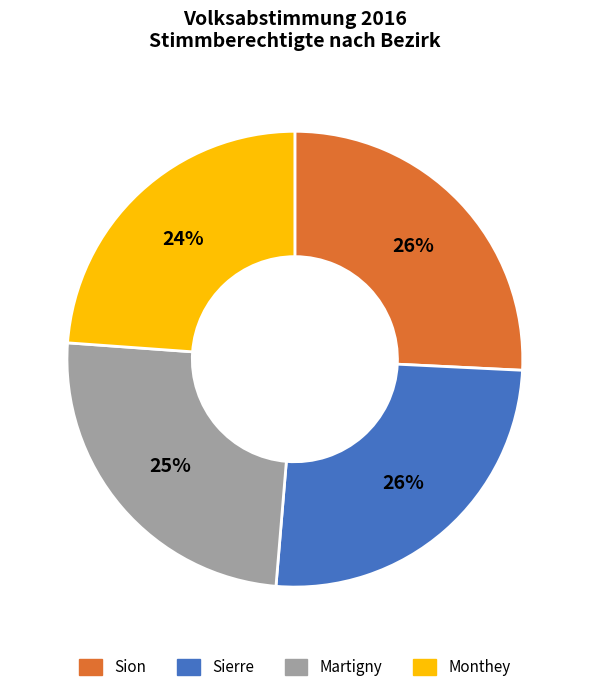

Does any single category account for the majority?

No